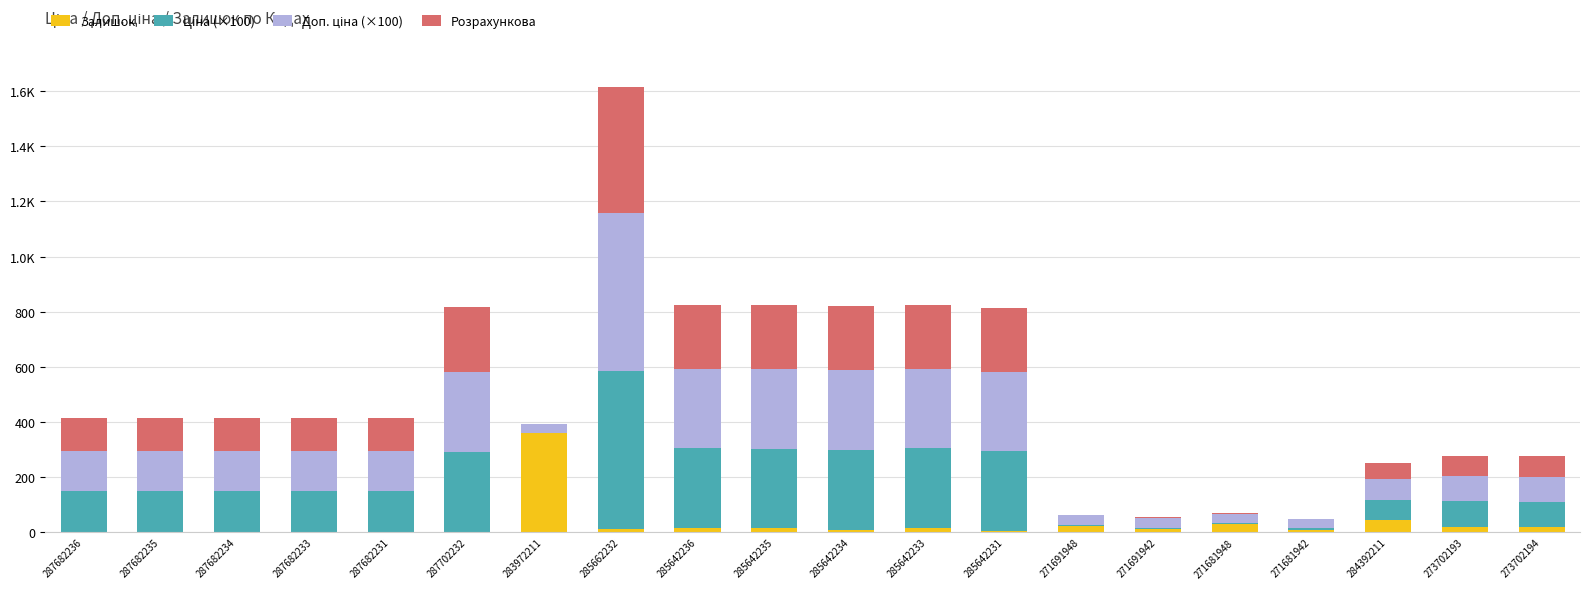

Are the bars grouped side by side (vs. stacked)?

No